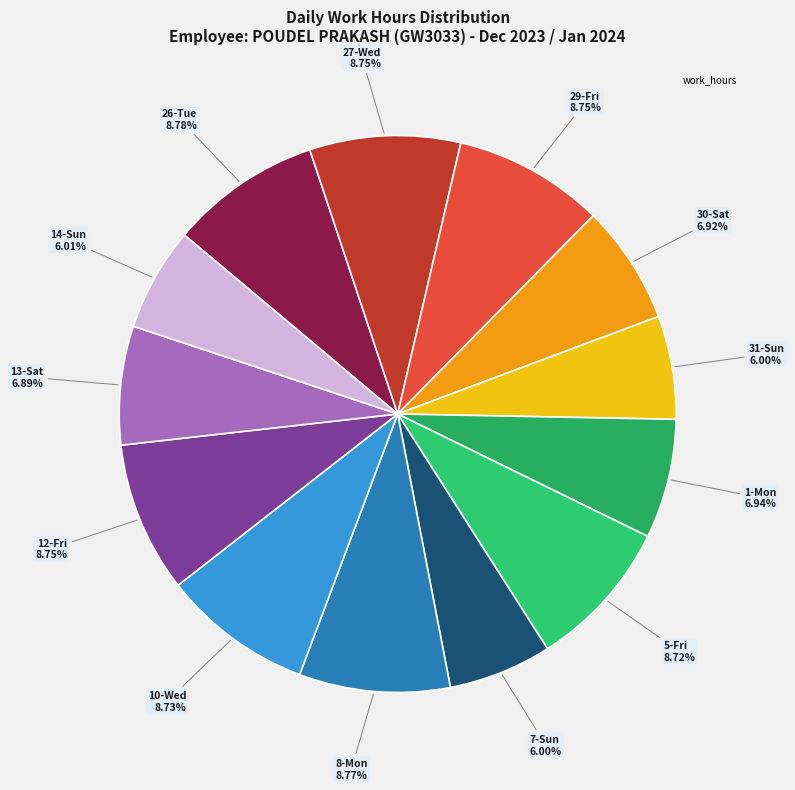

Is there any slice that represents more than half of the pie?

No